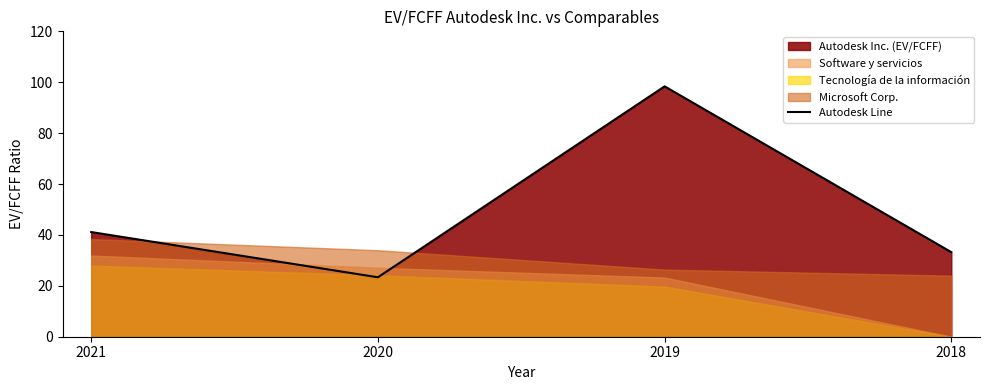

What is the sum of the values at 2019 and 2018?

131.6